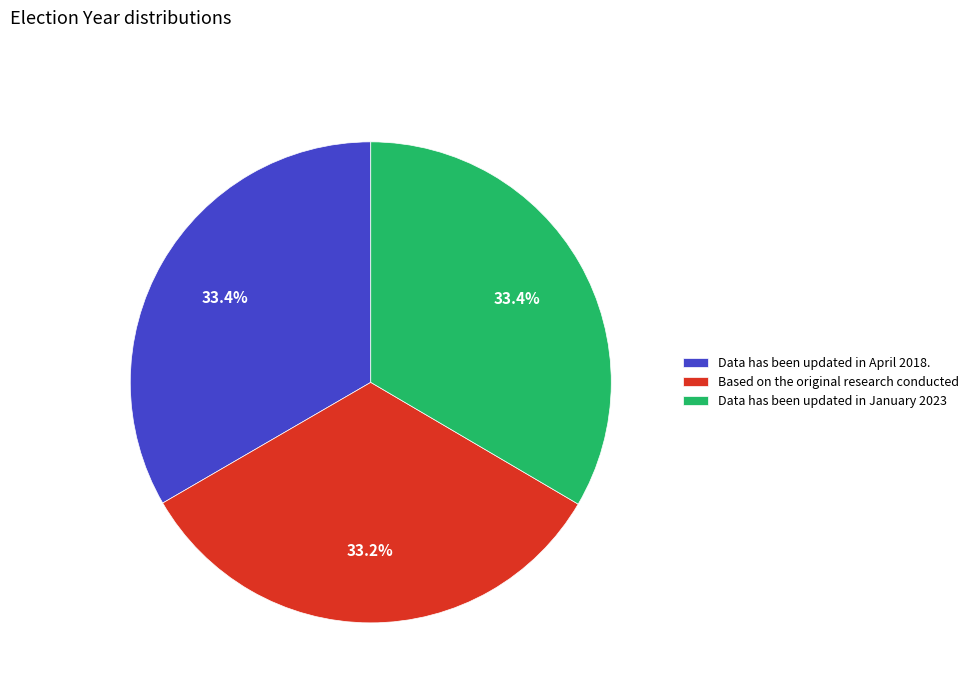

How much of the chart is everything except Based on the original research conducted?

66.8%